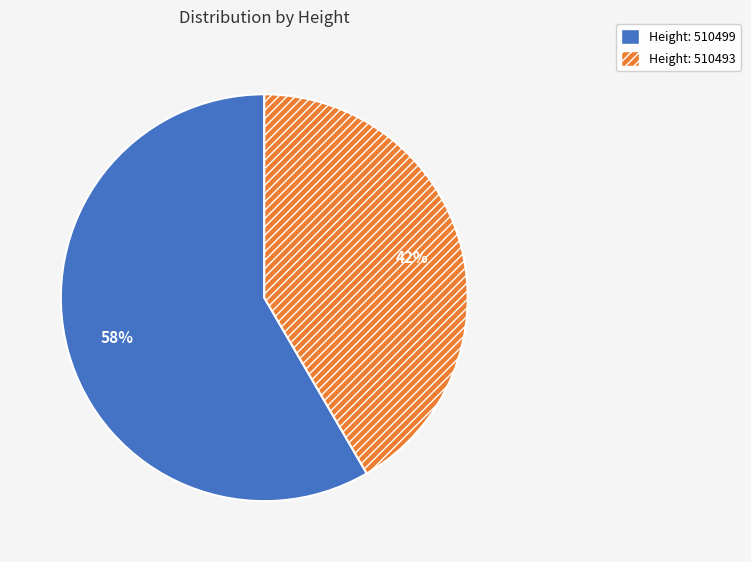

Is there any slice that represents more than half of the pie?

Yes